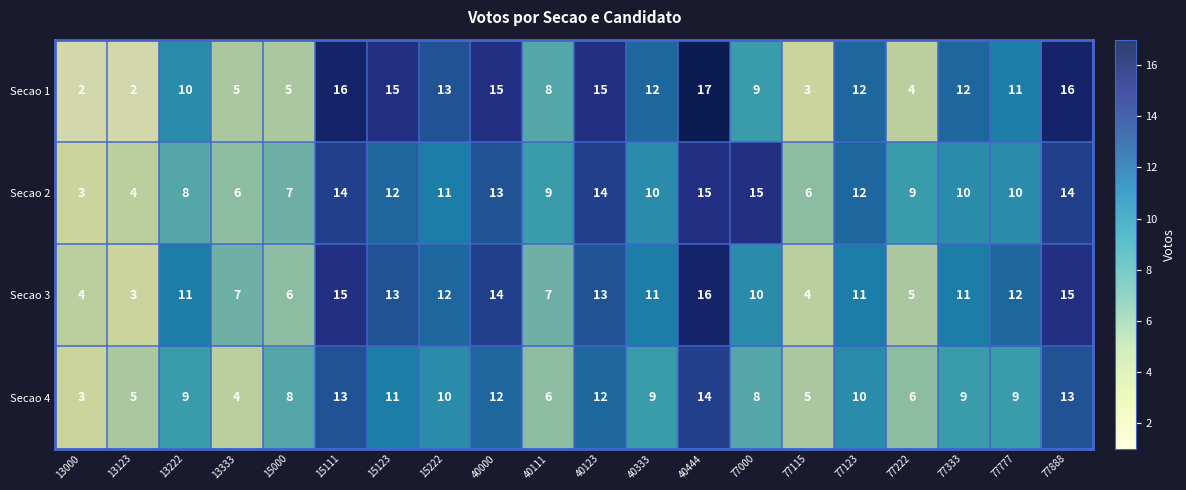

Is it true that Secao 3 equals 8 at 77123?

False